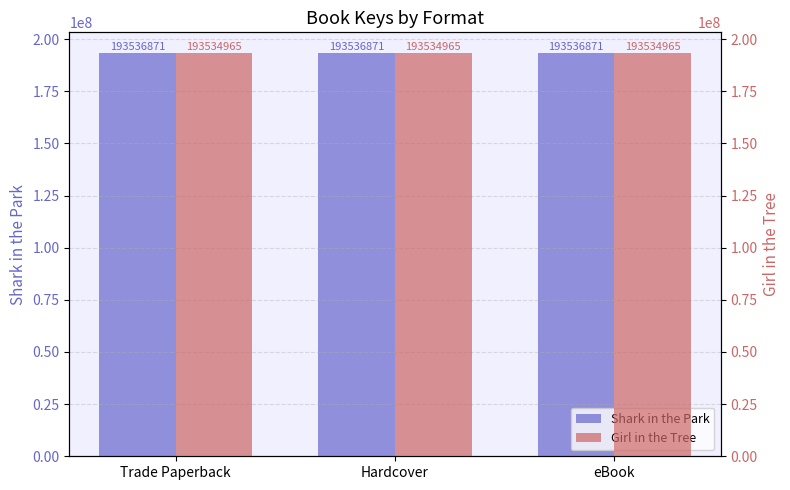

The Girl in the Tree series shows 193534965 at Hardcover. True or false?

True